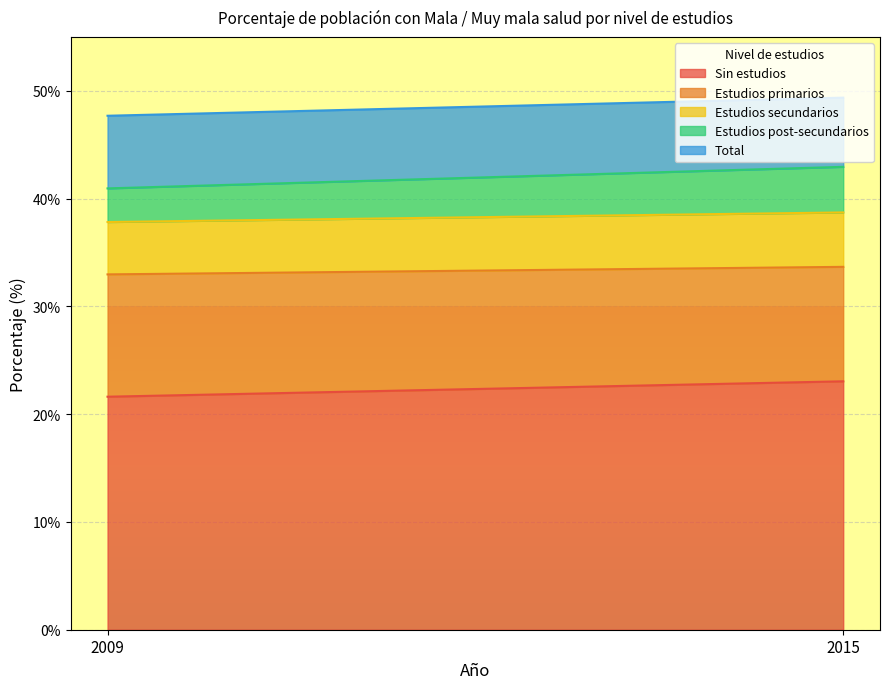

What is the maximum value for Estudios post-secundarios?

4.2